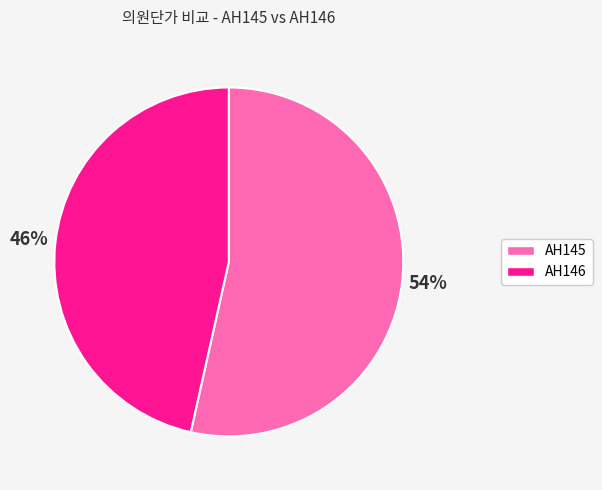

The AH146 slice represents 39% of the pie. True or false?

False